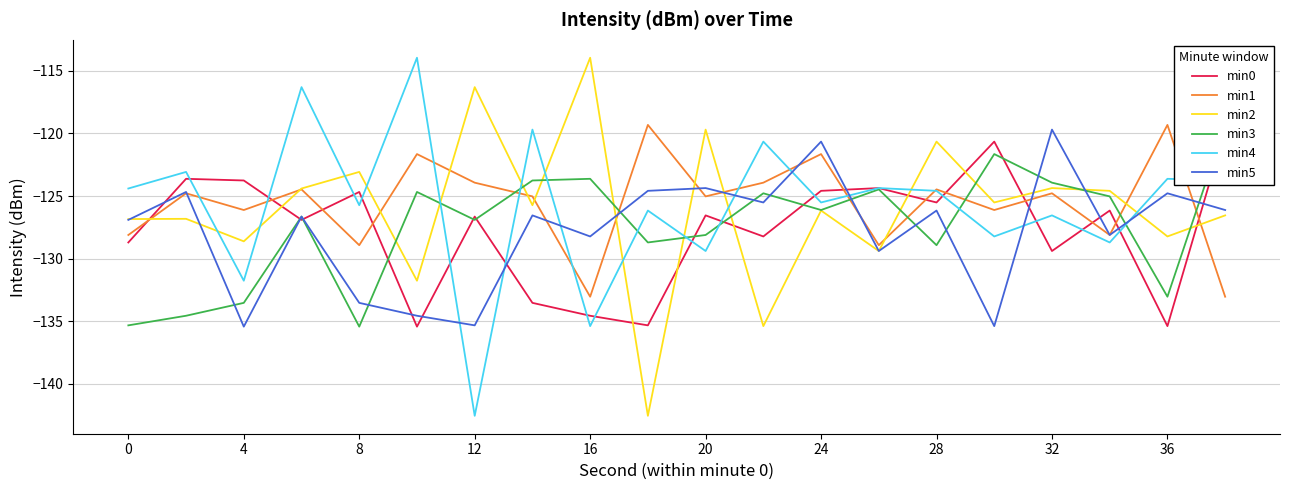

The min5 series shows -135.3 at 12. True or false?

True